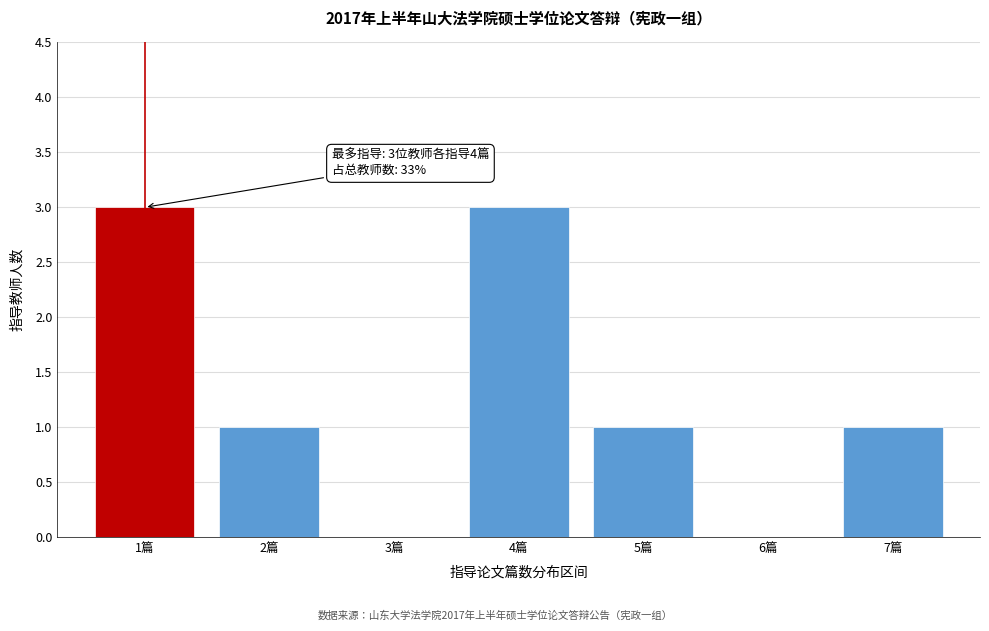

Reading right to left, list all the values displayed in this chart.

7篇=1	6篇=0	5篇=1	4篇=3	3篇=0	2篇=1	1篇=3